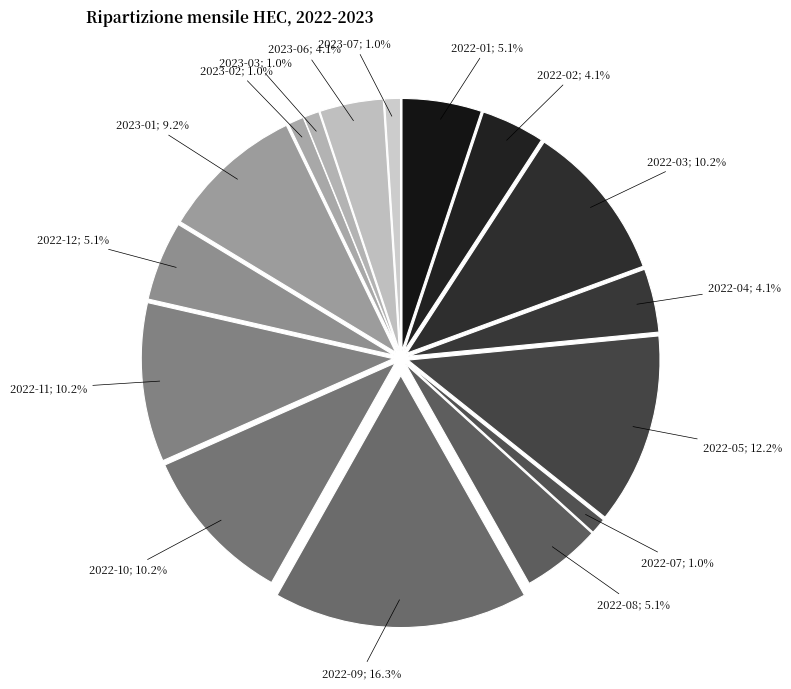

Is there a majority slice in this chart?

No